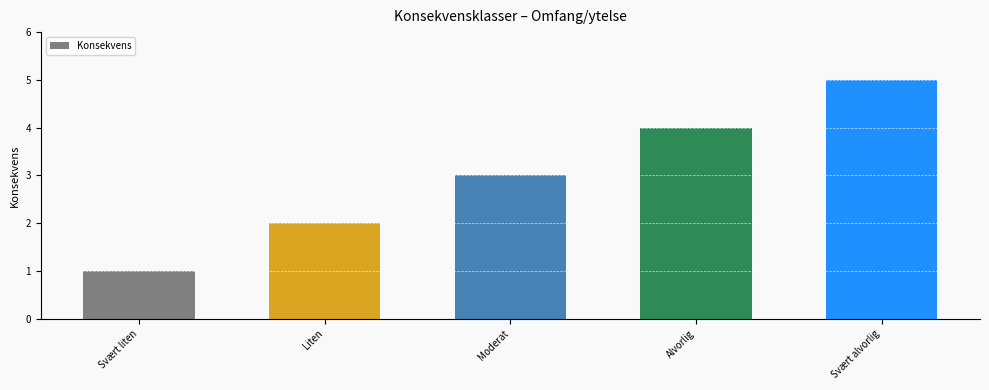

What position from the left is Svært liten?

1